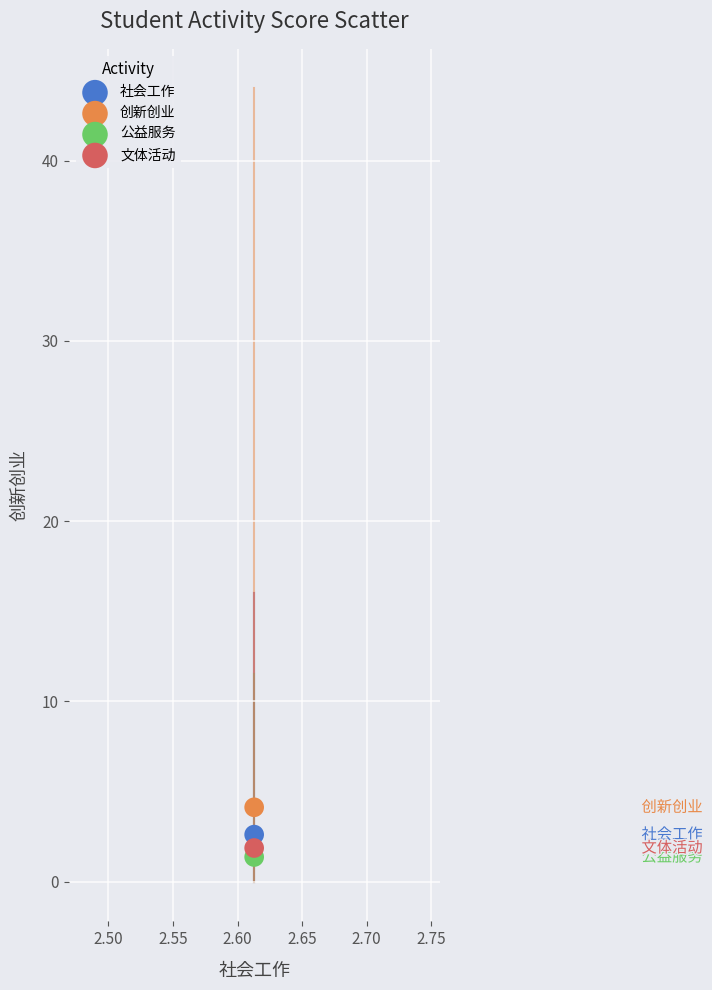

Across all data points, what is the average Y value?

2.5